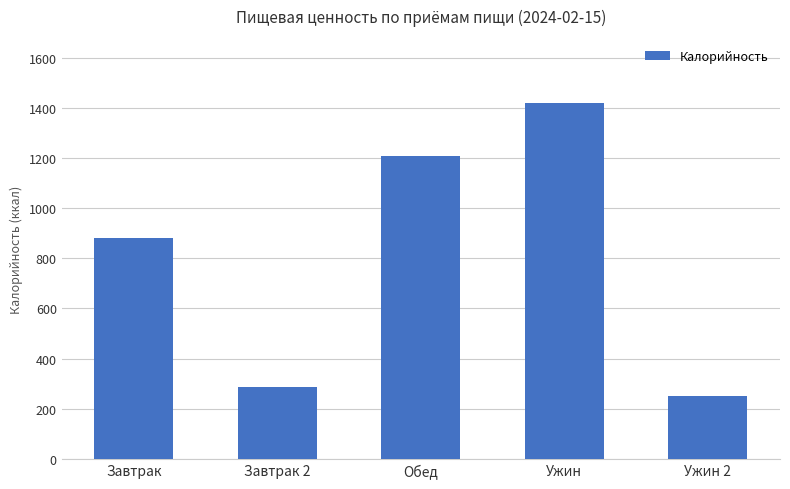

How many data points are less than 879?

2